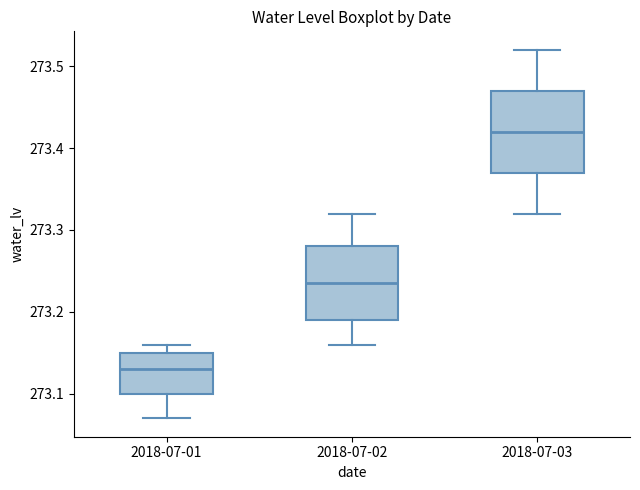

Where does the lower whisker of the box for 2018-07-01 end on the y-axis? The values are not printed on the chart, so give them approximately, as read against the axis.

273.07